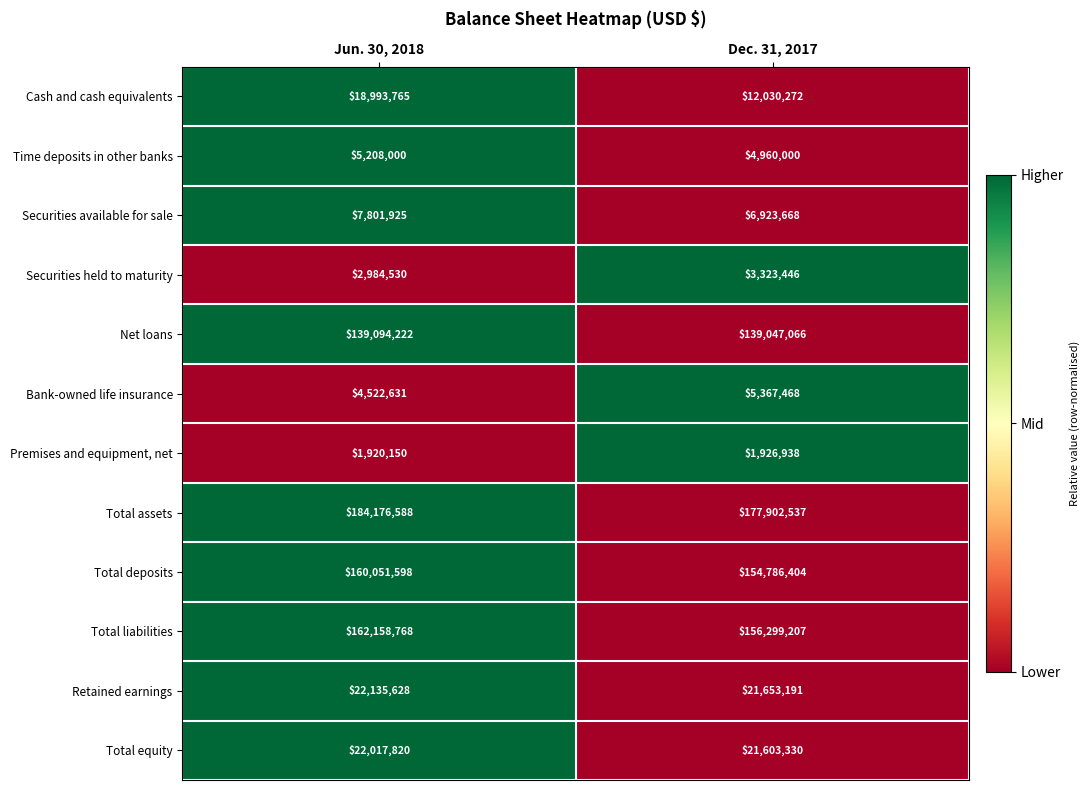

The Securities available for sale series shows 12214081 at Jun. 30, 2018. True or false?

False